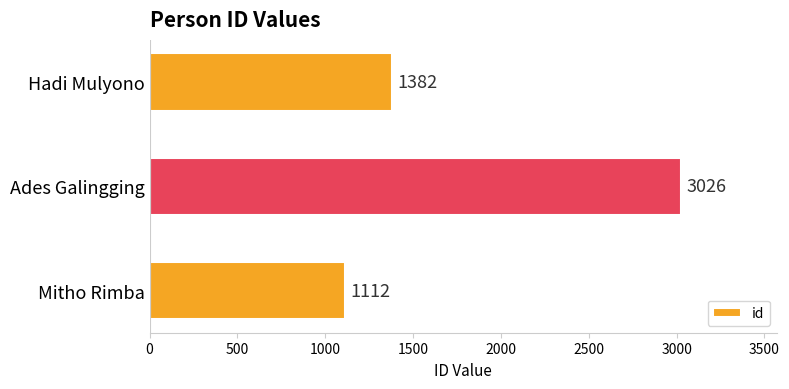

List the labels in order of value, smallest first.

Mitho Rimba, Hadi Mulyono, Ades Galingging